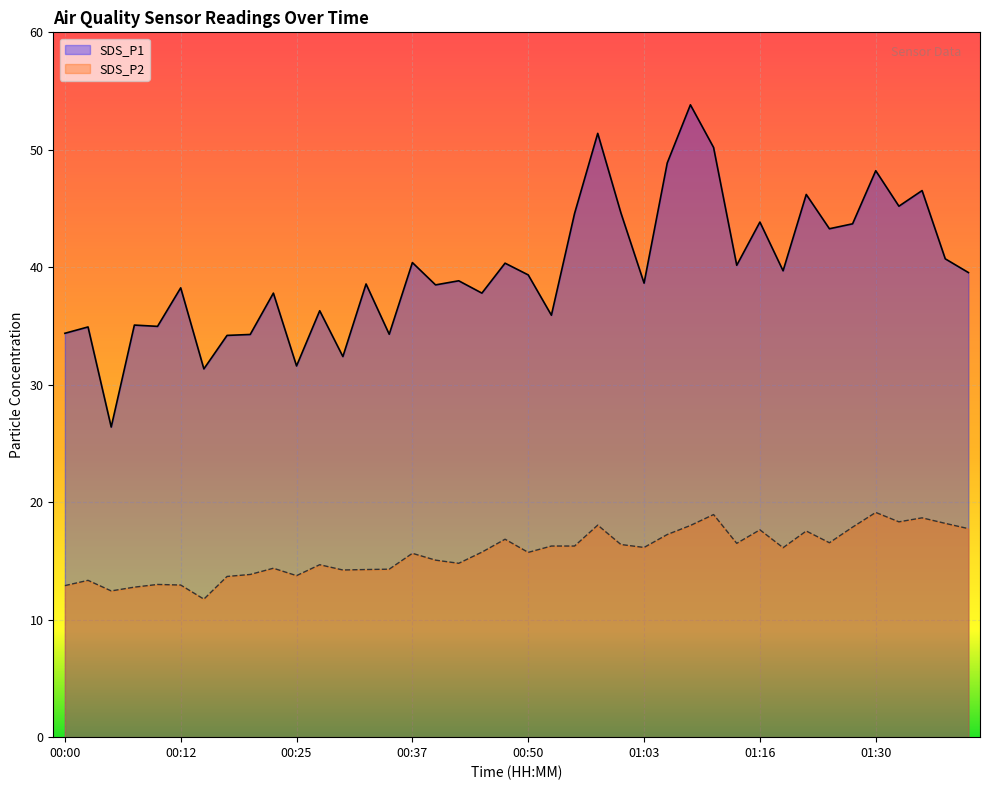

What is the difference between the maximum and minimum values in the SDS_P1 series?

27.4